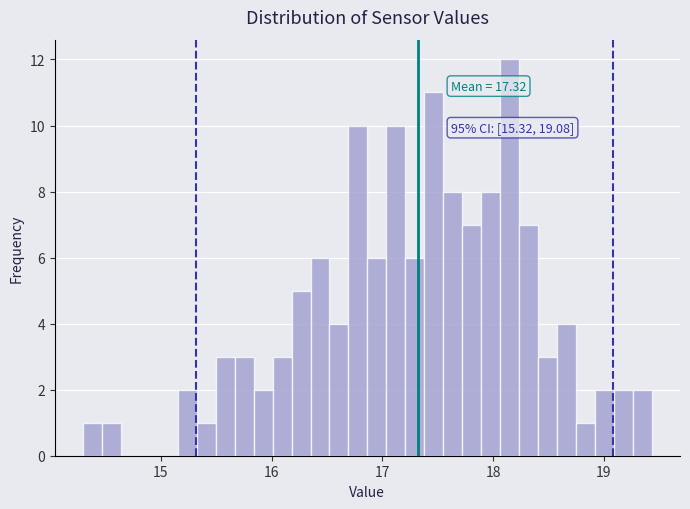

Around what value on the x-axis is the tallest bar? Give the approximate position of its centre, as read against the axis.

18.1